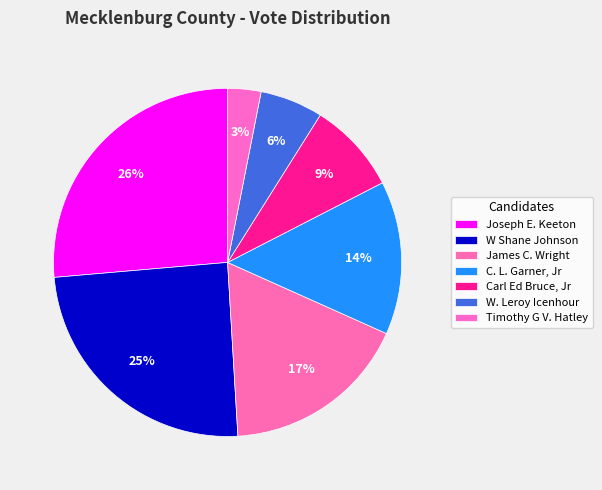

To the nearest percent, what is the average slice percentage?

14%